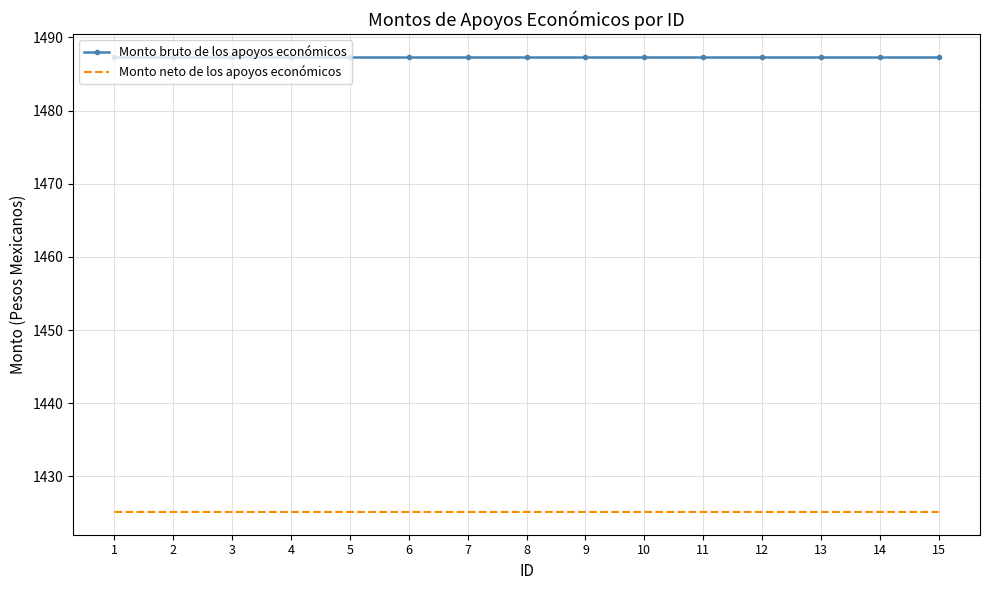

At 10, list the series in order from largest to smallest.

Monto bruto de los apoyos económicos, Monto neto de los apoyos económicos